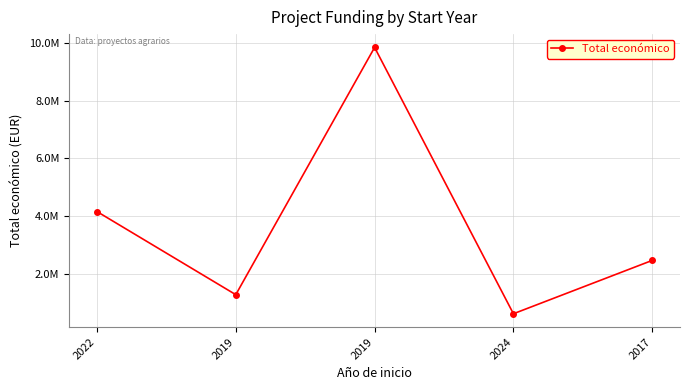

The chart shows a value of 615375 at 2024. True or false?

True